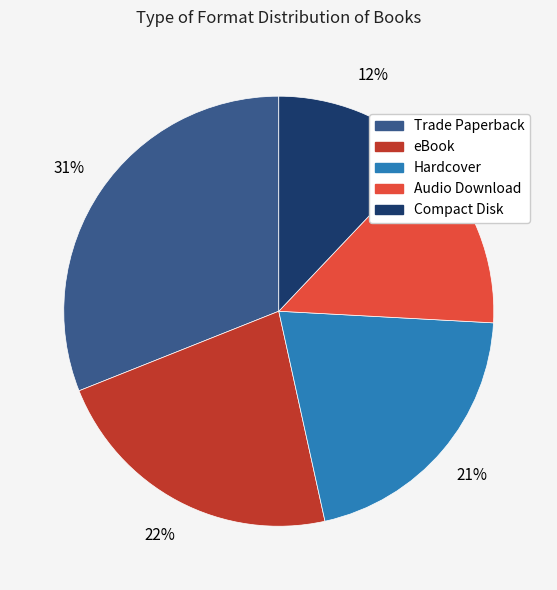

Is the sum of Trade Paperback and eBook greater than half?

Yes